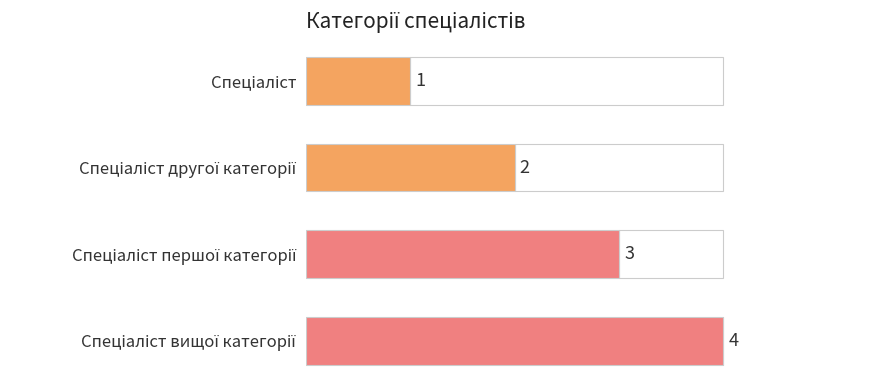

Count the values in the range 2 to 4.

3